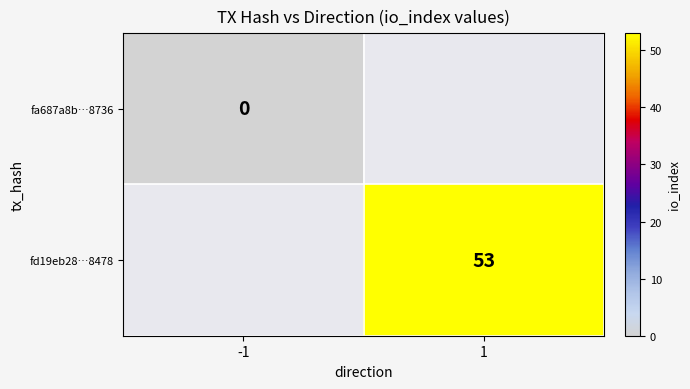

Count the number of categories in the chart.

2